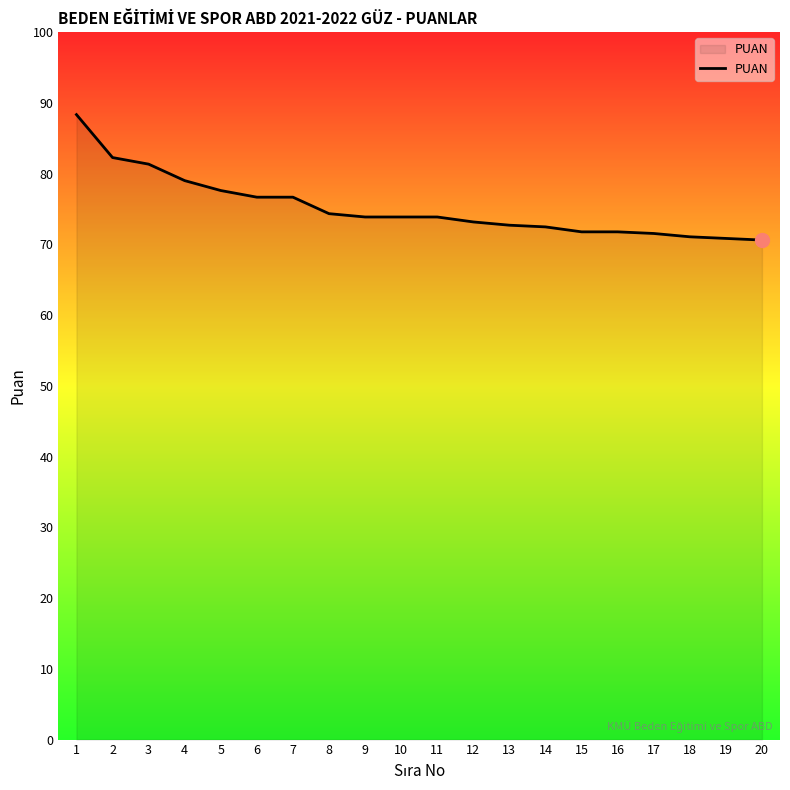

Is it true that the value at 17 is 71.5?

True